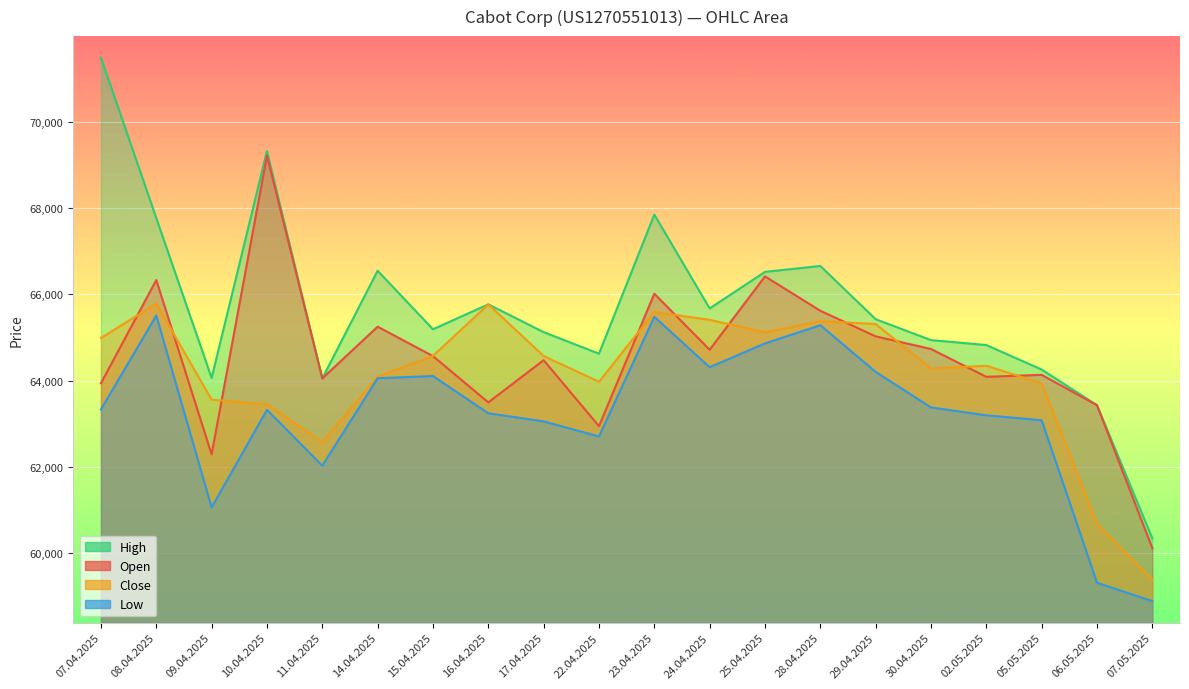

What is the value of the Low point at the 1st from the left?

63330